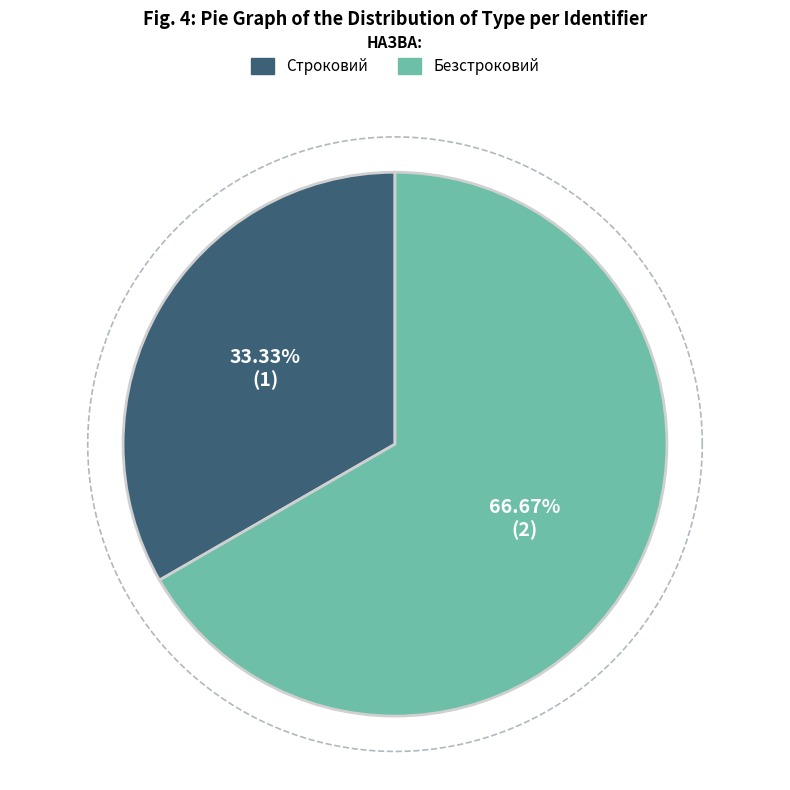

To the nearest percent, what percentage of the pie is Безстроковий?

67%